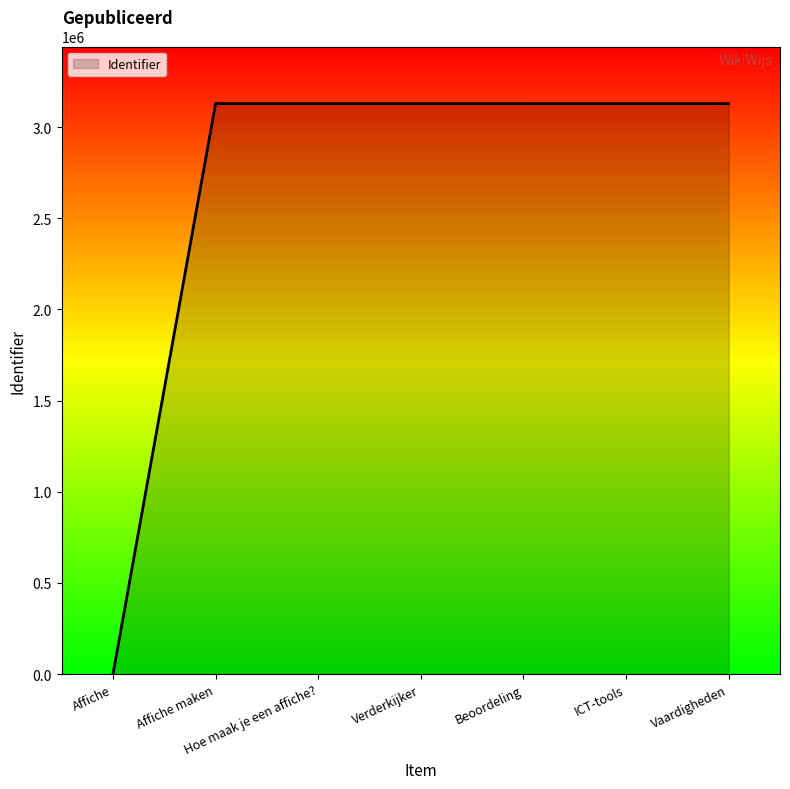

At which label is the value closest to 1564962?

Affiche maken